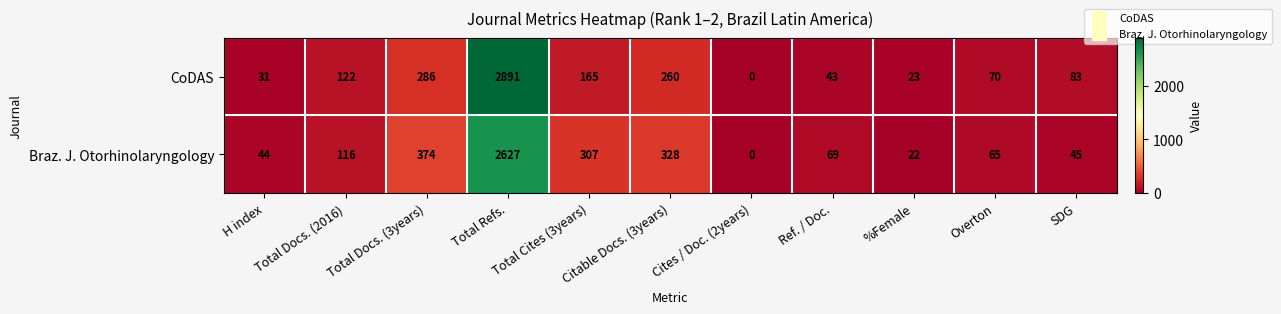

At how many categories does at least one series exceed 117?

5